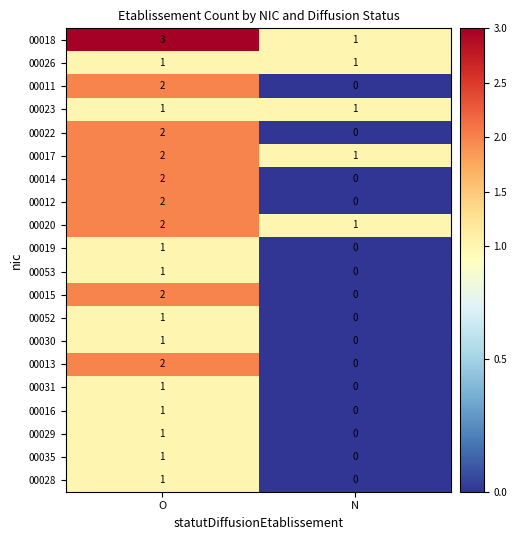

Which series has the largest total across all categories?

00018